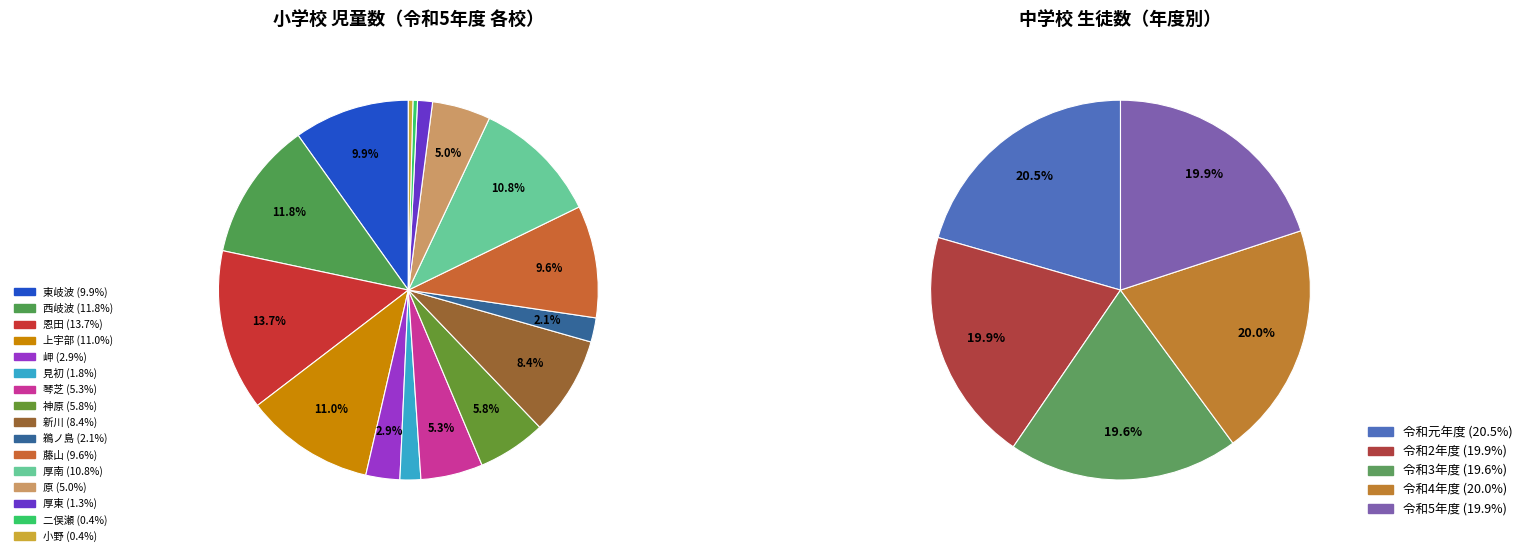

How many slices are in this pie chart?

16